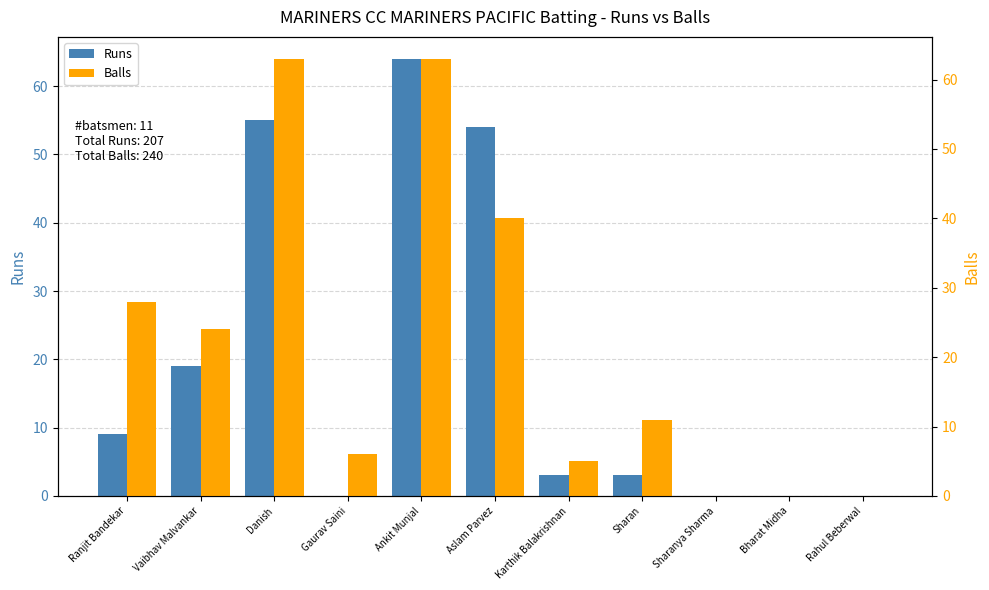

How many data points in Runs are above 3?

5